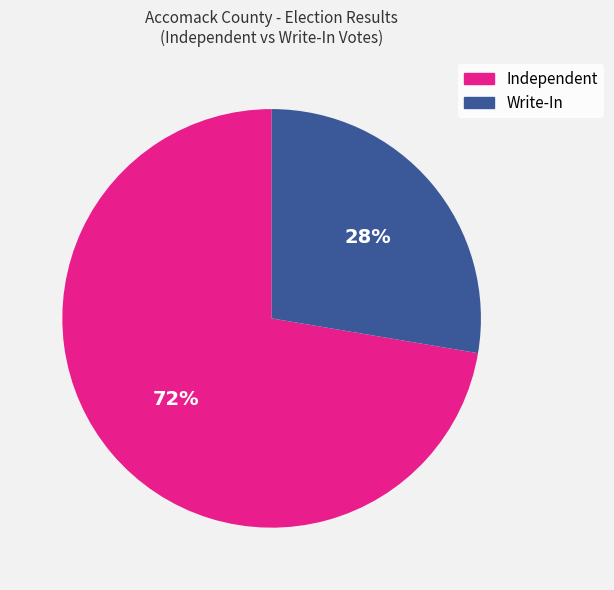

Does any single category account for the majority?

Yes